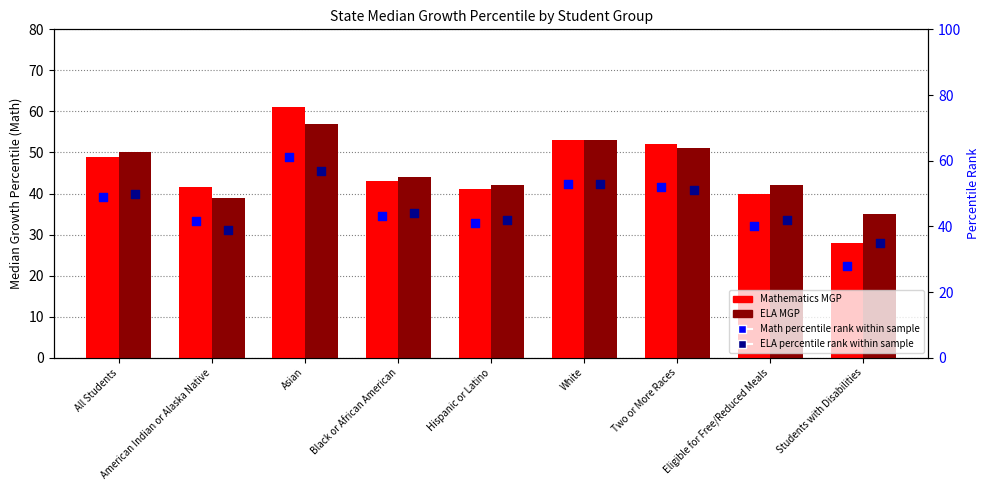

Which series has the widest spread of Y values?

Mathematics MGP